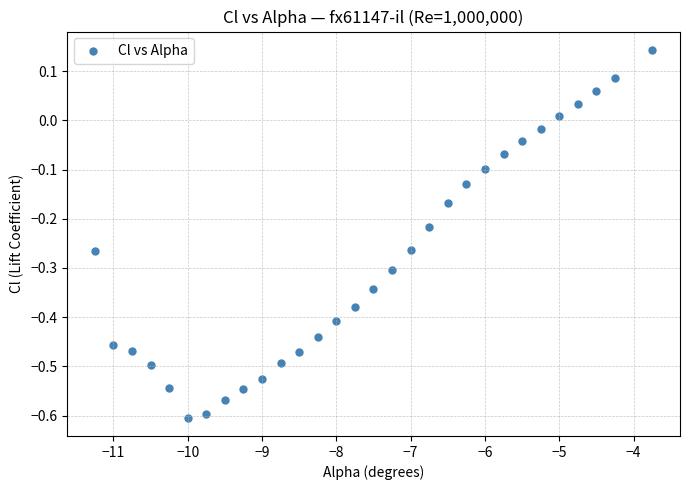

What is the range of X values (max minus min)?

7.5